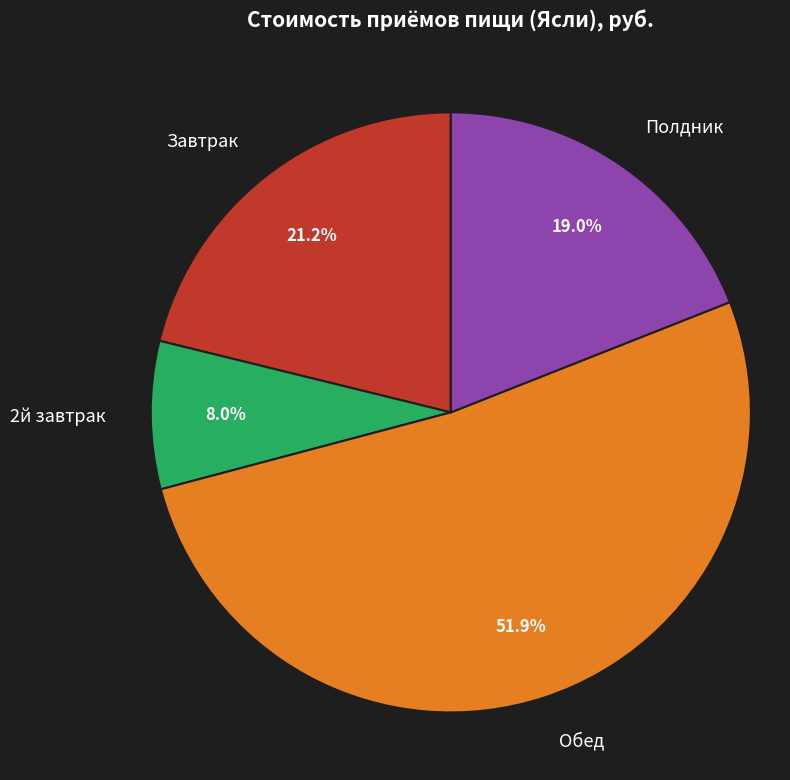

Approximately how many times larger is the value at 2й завтрак compared to Завтрак?

0.4